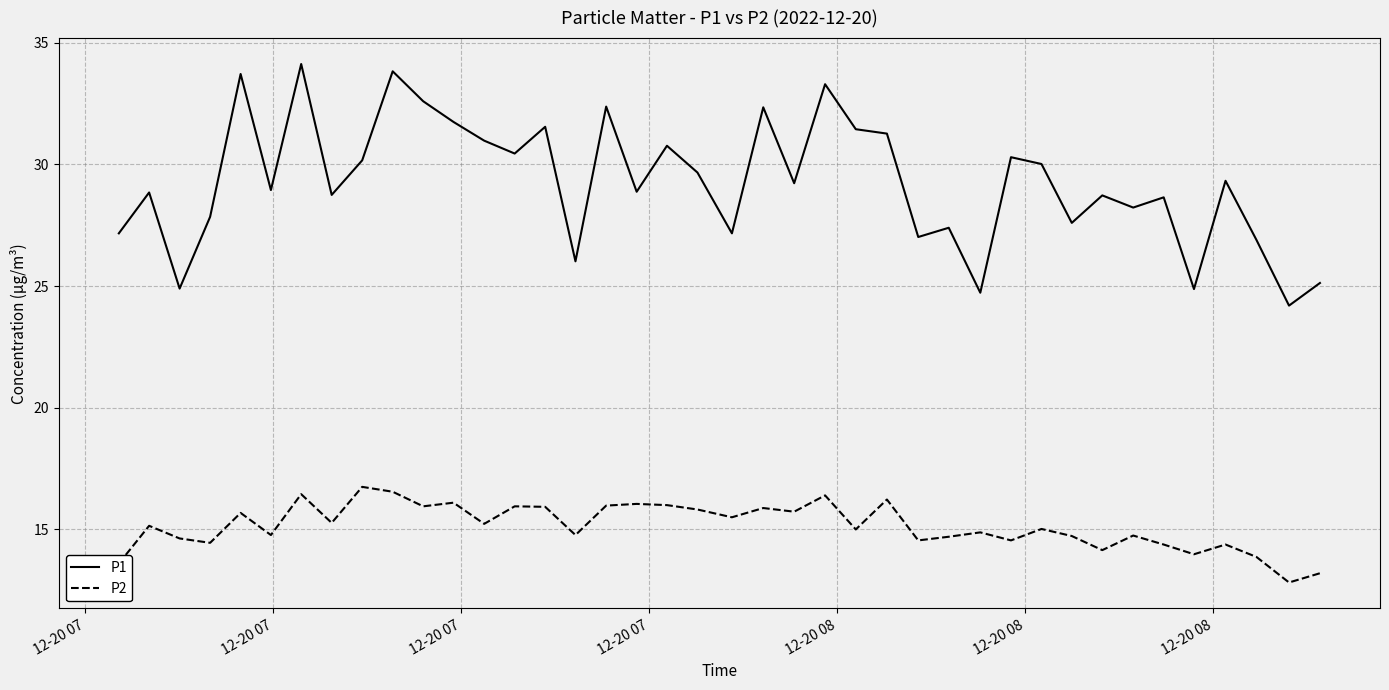

Rank the series by their average value, from highest to lowest.

P1, P2